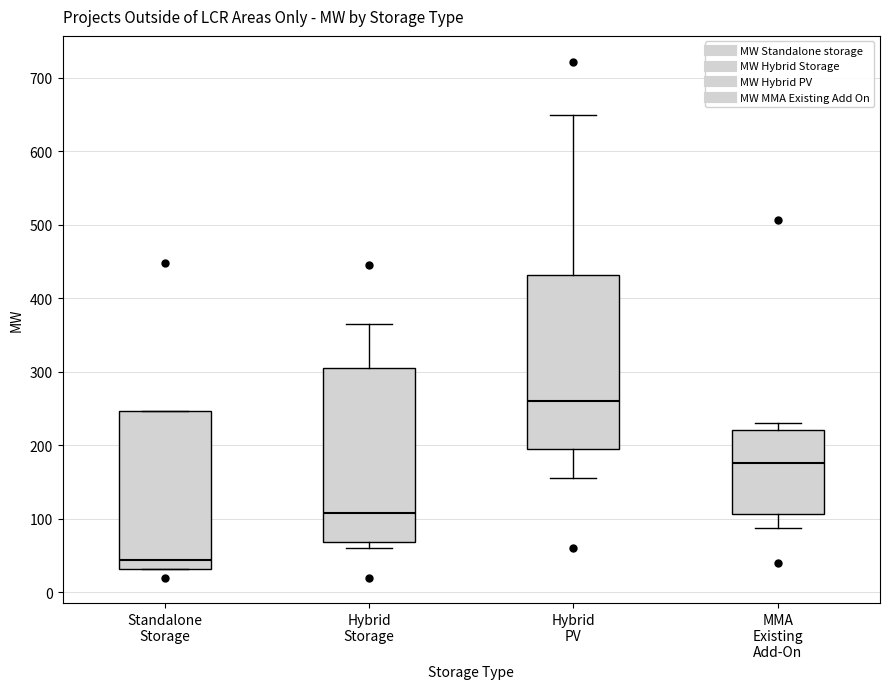

Reading left to right, read every box against the y-axis: the position of its median line, the range the box covers, and the ends of its whiskers. The values are not printed on the chart, so give them approximately, as read against the axis.

Standalone Storage: median 40, box 30 to 250, whiskers 30 to 250
Hybrid Storage: median 110, box 70 to 310, whiskers 60 to 370
Hybrid PV: median 260, box 190 to 430, whiskers 160 to 650
MMA Existing Add-On: median 180, box 110 to 220, whiskers 90 to 230